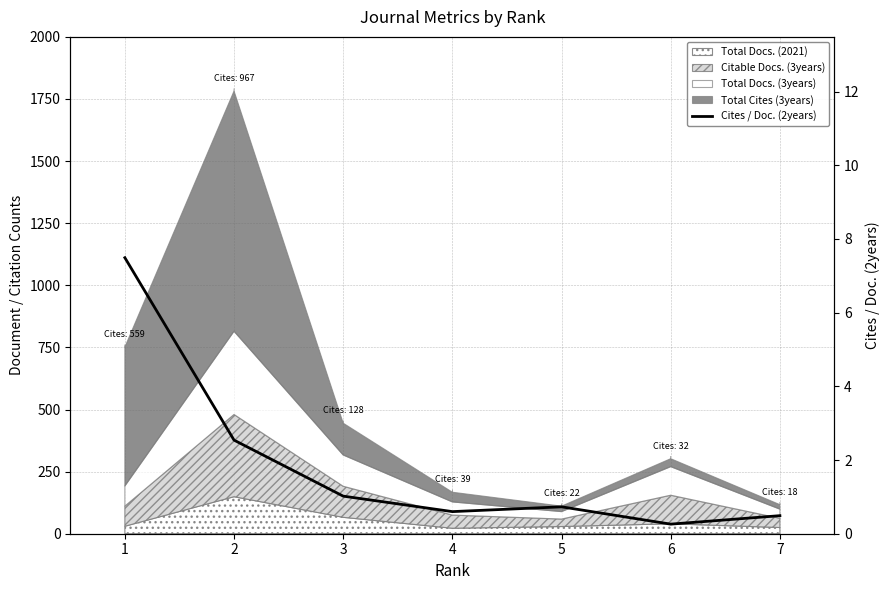

List the labels in order of value, largest first.

1, 2, 3, 5, 4, 7, 6